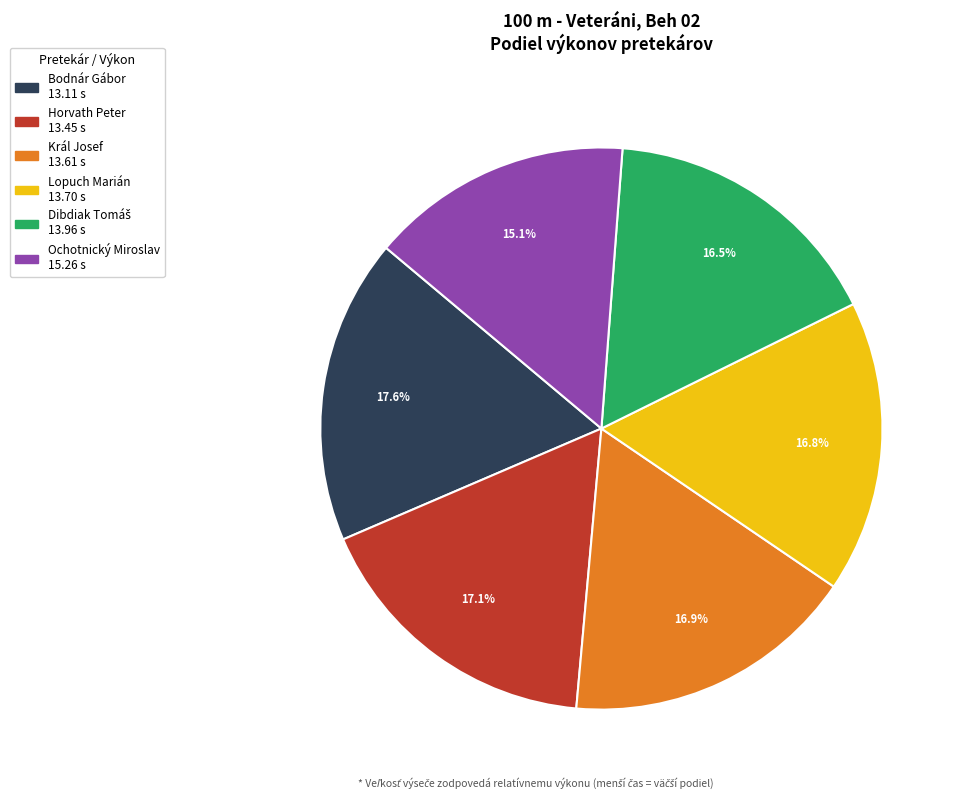

What is the smallest slice in the pie chart?

Ochotnický Miroslav